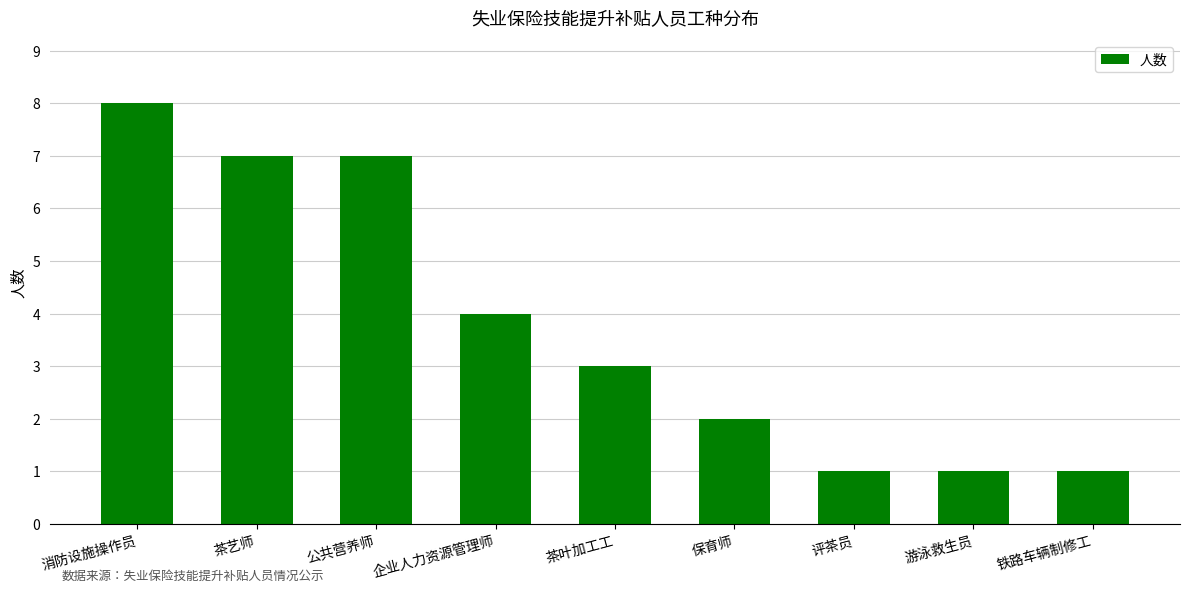

Reading left to right, extract all data points from this chart.

消防设施操作员=8	茶艺师=7	公共营养师=7	企业人力资源管理师=4	茶叶加工工=3	保育师=2	评茶员=1	游泳救生员=1	铁路车辆制修工=1